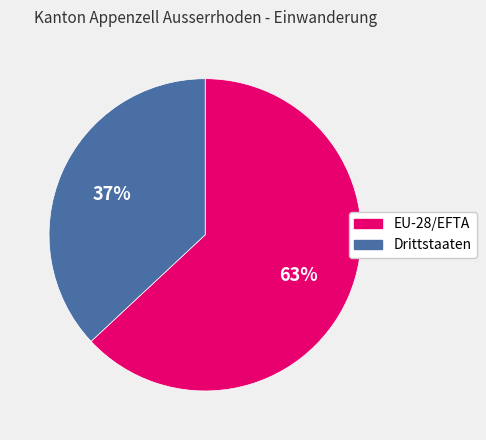

To the nearest percent, what is the average slice percentage?

50%